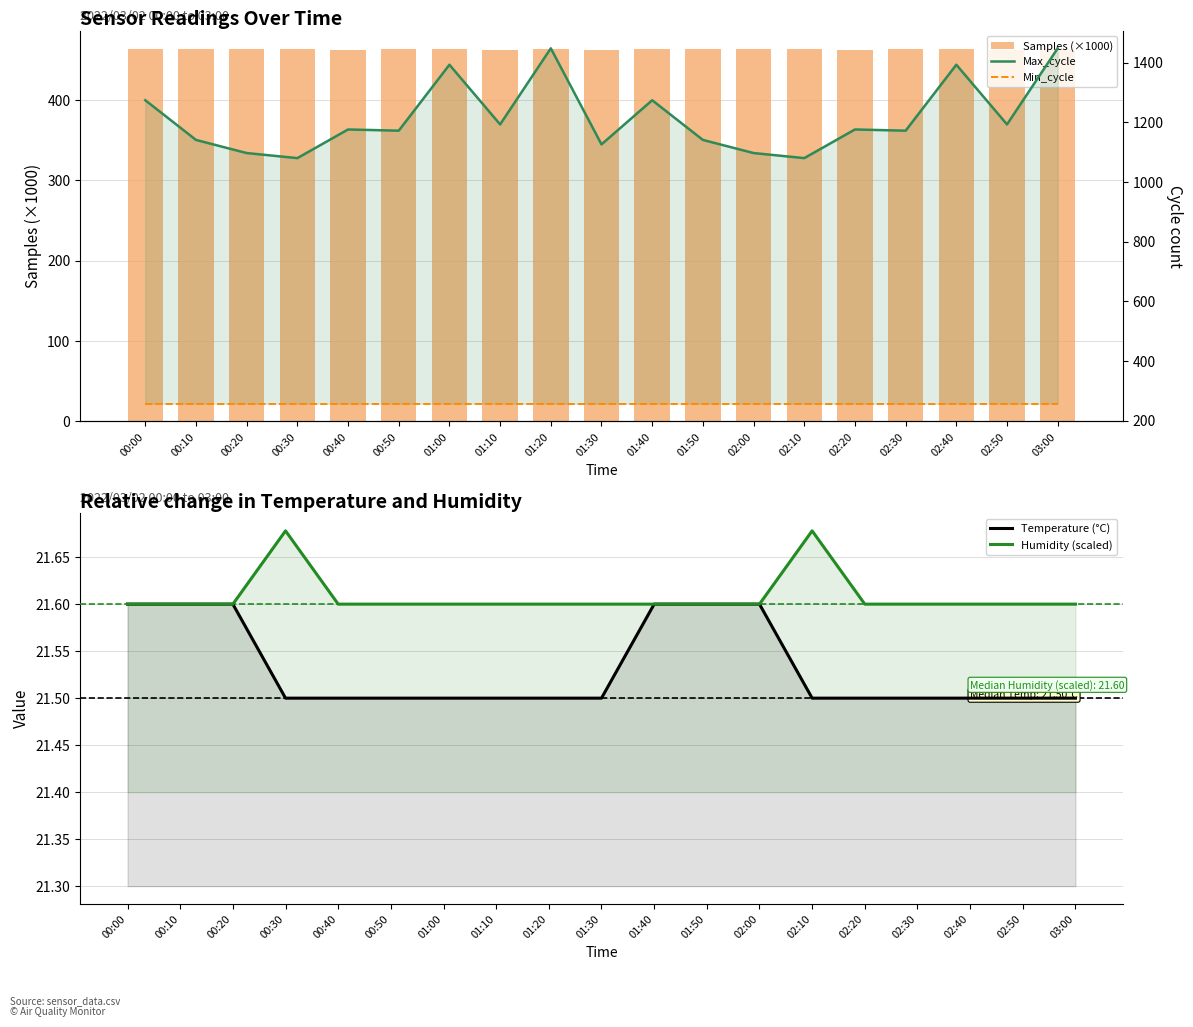

How many series are shown in this chart?

5